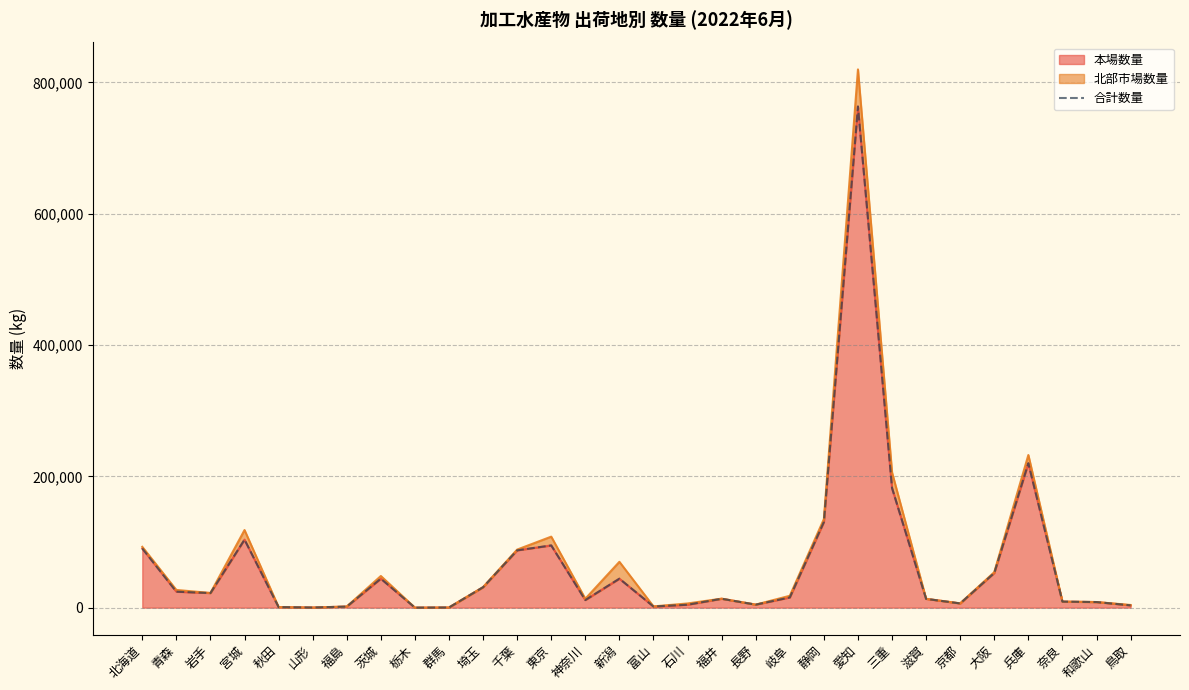

Between 福井 and 鳥取, which is larger?

福井